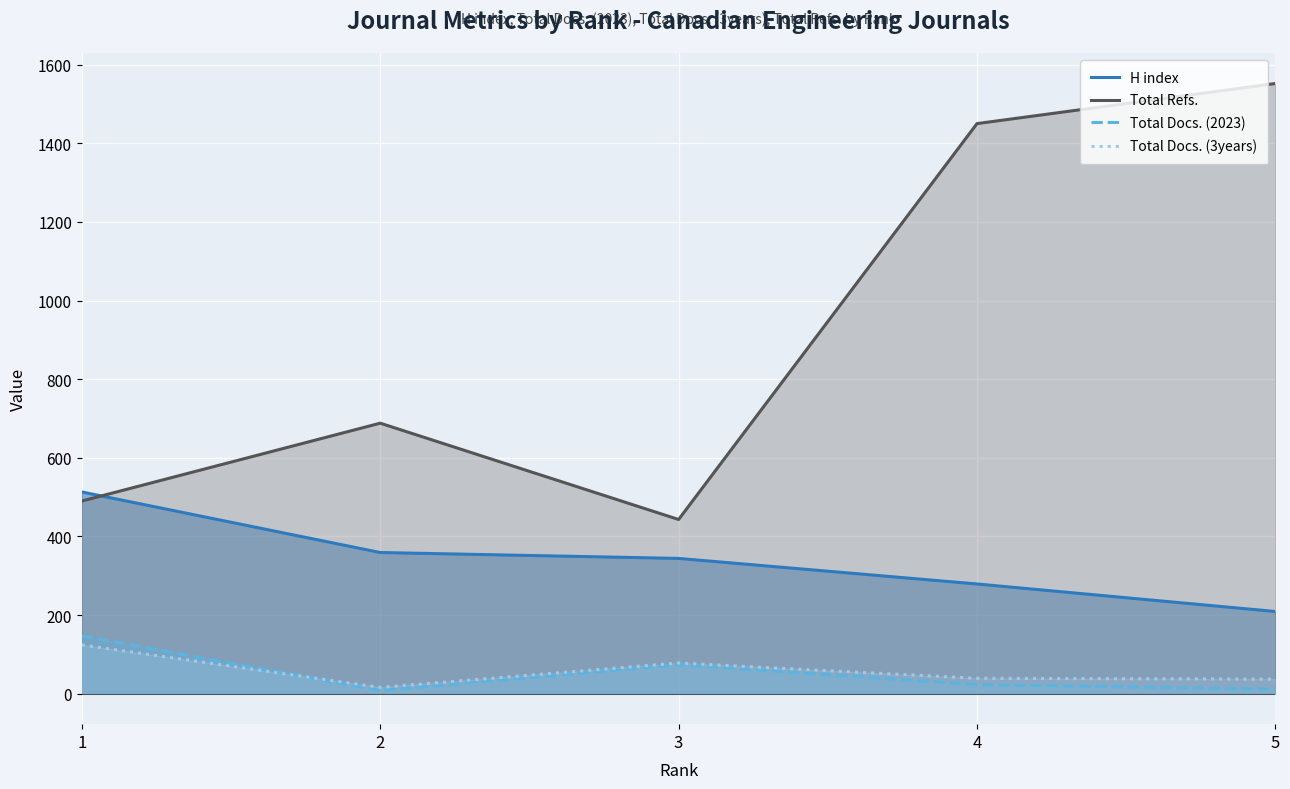

What is the value of the Total Refs. point at the 5th from the left?

1552